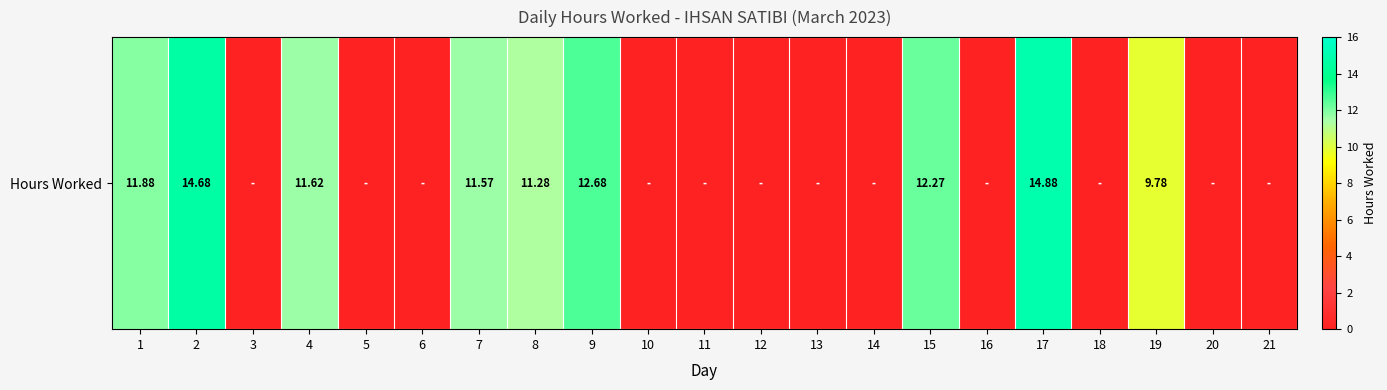

Rank the categories by value from lowest to highest.

3, 5, 6, 10, 11, 12, 13, 14, 16, 18, 20, 21, 19, 8, 7, 4, 1, 15, 9, 2, 17